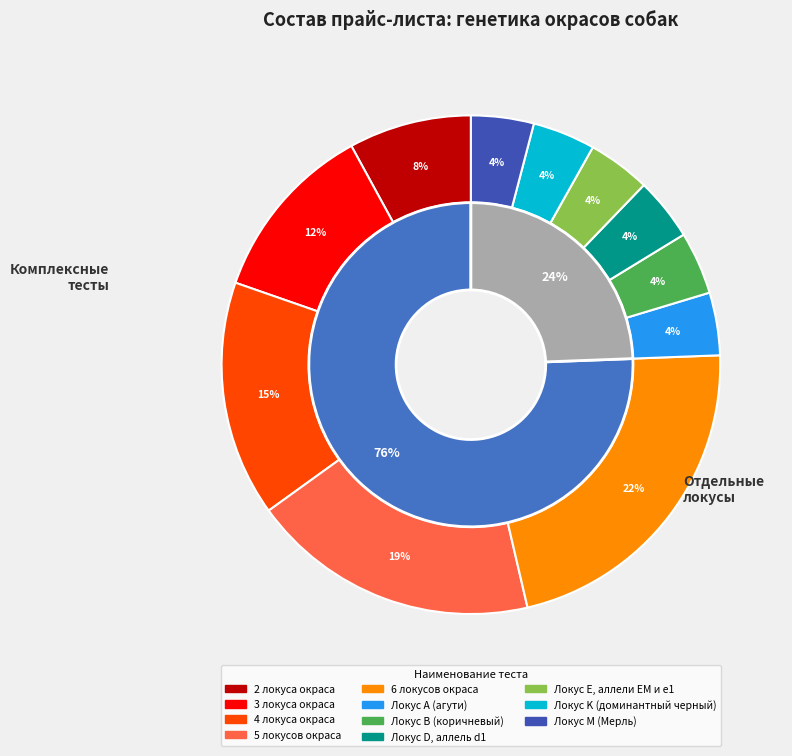

Is Локус Е, аллели EM и е1 the majority of the pie?

No